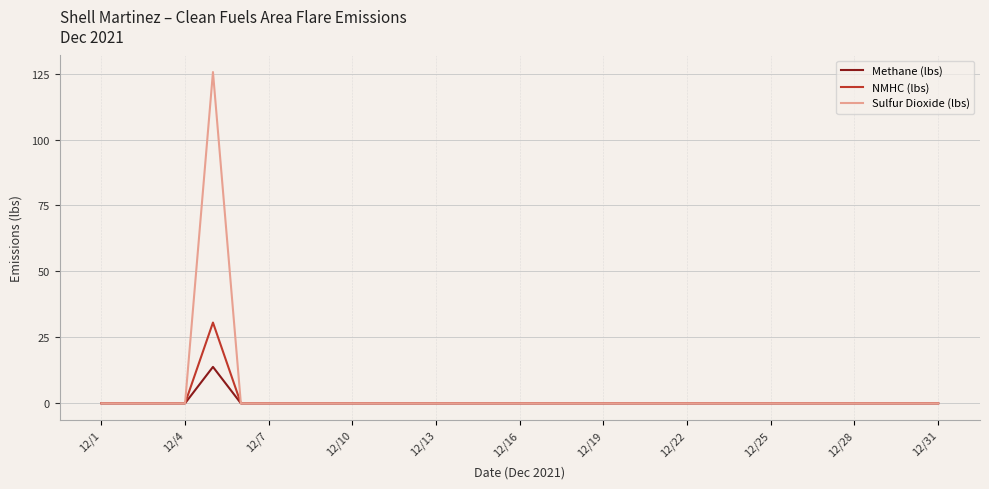

What is the highest value of the Sulfur Dioxide (lbs) series?

125.6